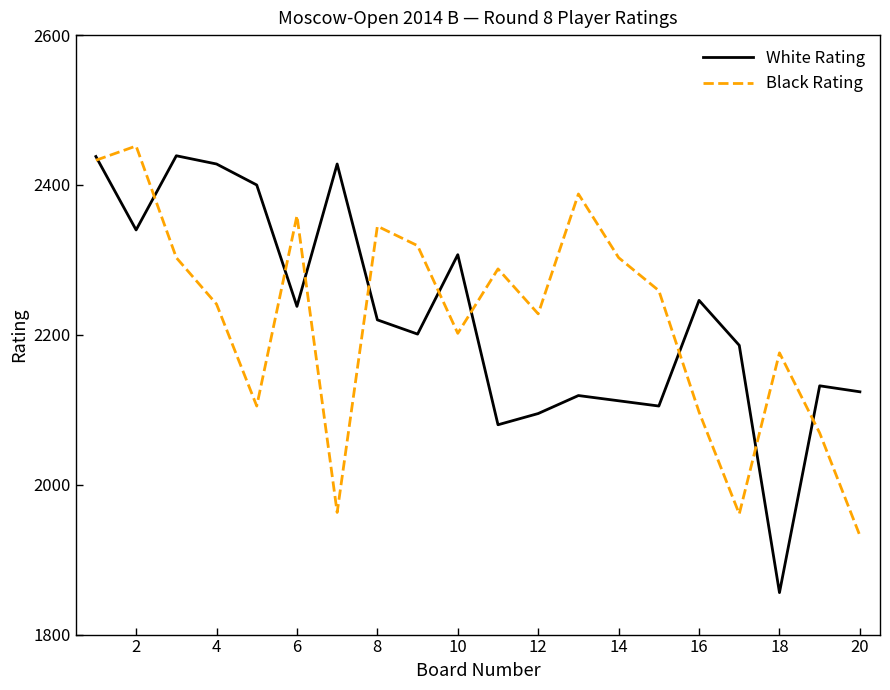

What is the maximum value for Black Rating?

2452